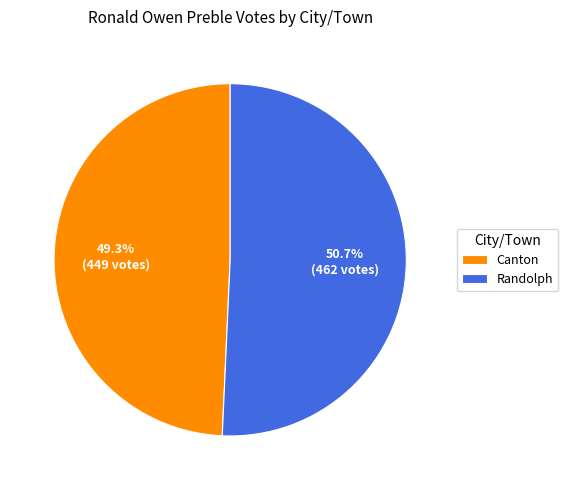

How much of the chart is everything except Canton?

50.7%